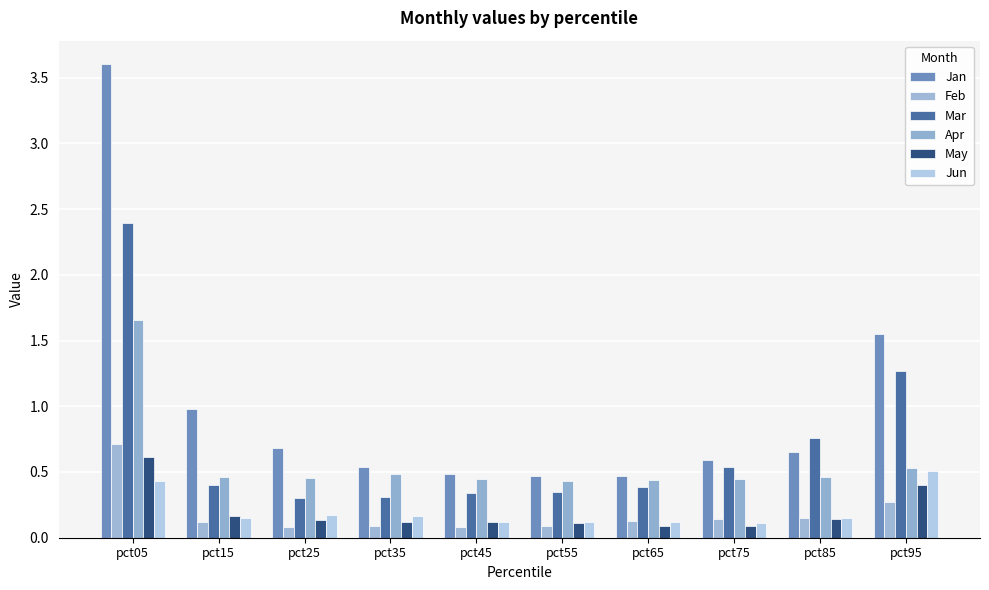

Count the number of data series in this chart.

6